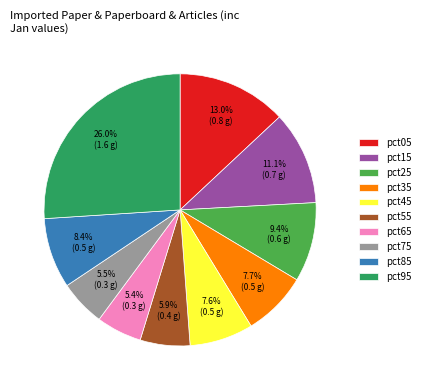

Is the sum of pct75 and pct55 greater than half?

No